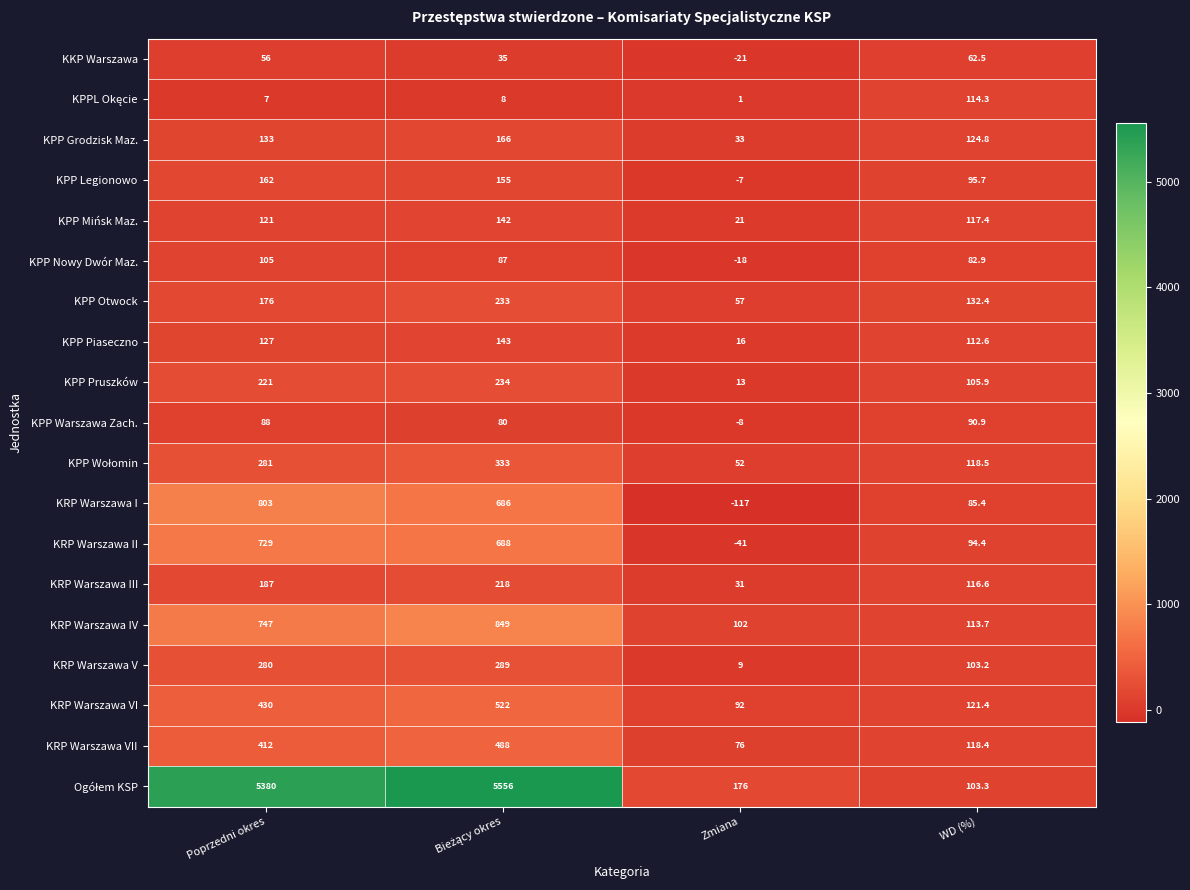

What is the sum of the KRP Warszawa IV values at Poprzedni okres and Zmiana?

849.0